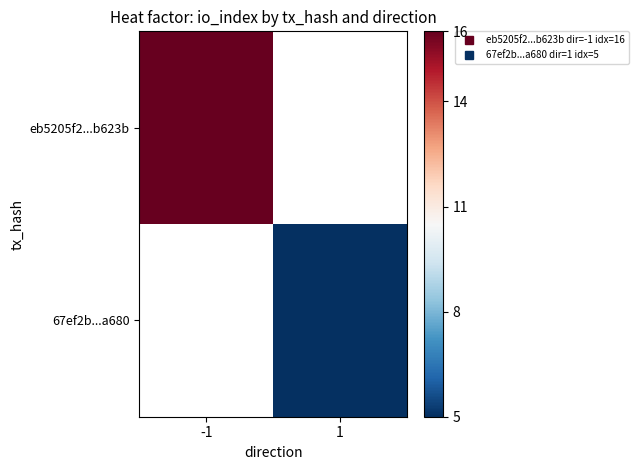

Which series has the largest range (max minus min)?

eb5205f2...b623b